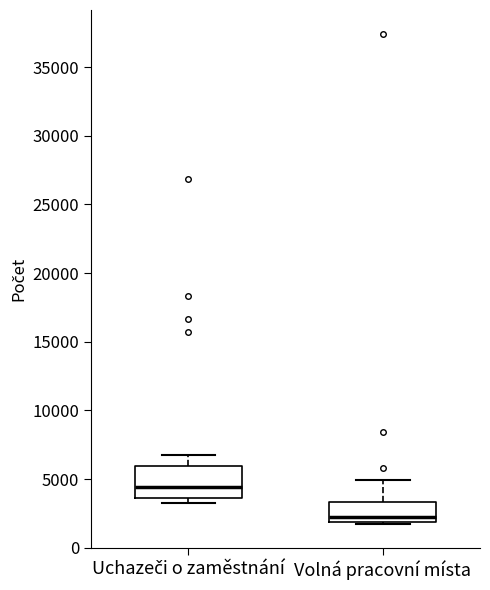

Reading left to right, transcribe this box plot: for each box, give where its median line is, the range the box spans, and where its two whiskers end, as read against the y-axis. The values are not printed on the chart, so give them approximately, as read against the axis.

Uchazeči o zaměstnání: median 4500, box 3500 to 6000, whiskers 3500 (just below the box's lower edge) to 7000
Volná pracovní místa: median 2500, box 2000 to 3500, whiskers 1500 to 5000